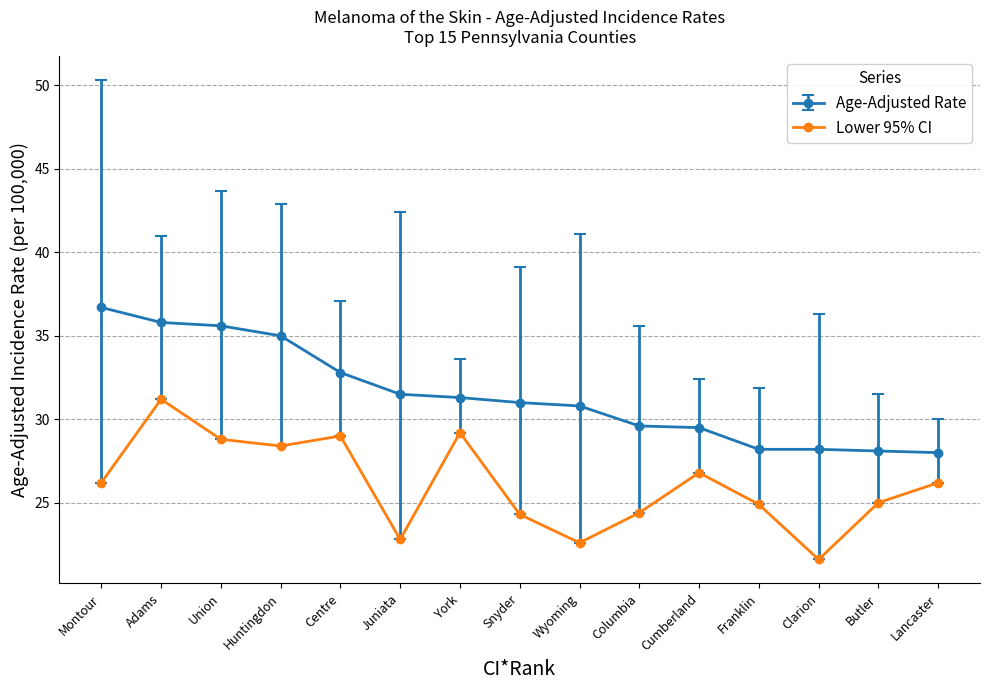

What is the difference between the maximum and minimum values in the Age-Adjusted Rate series?

8.7